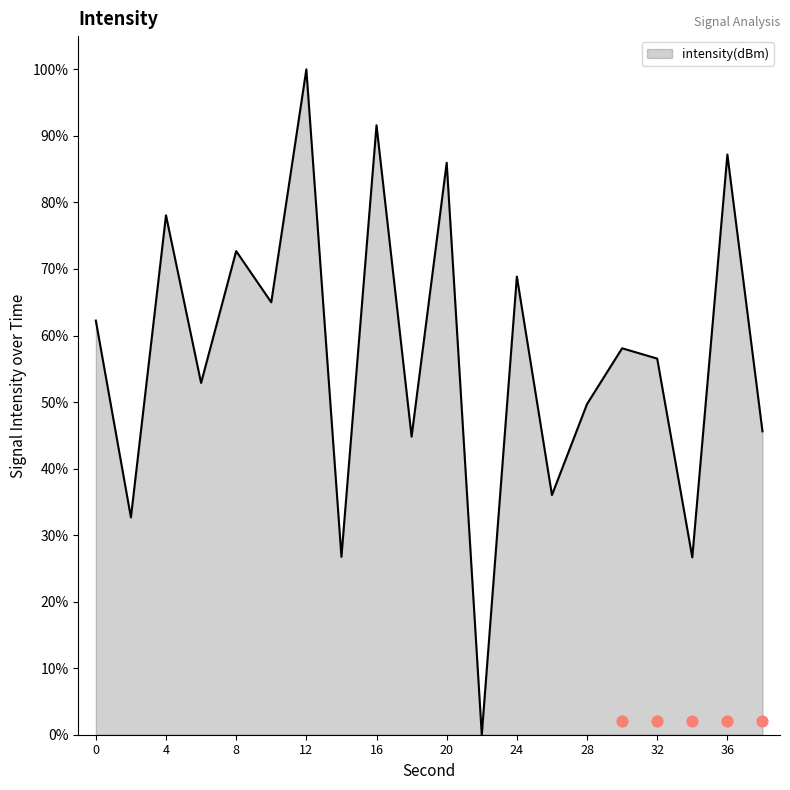

What is the ratio of the value at 12 to the value at 18?

2.2